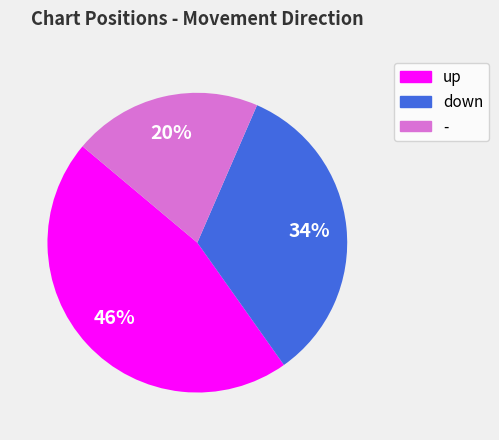

Which has a higher value, down or up?

up